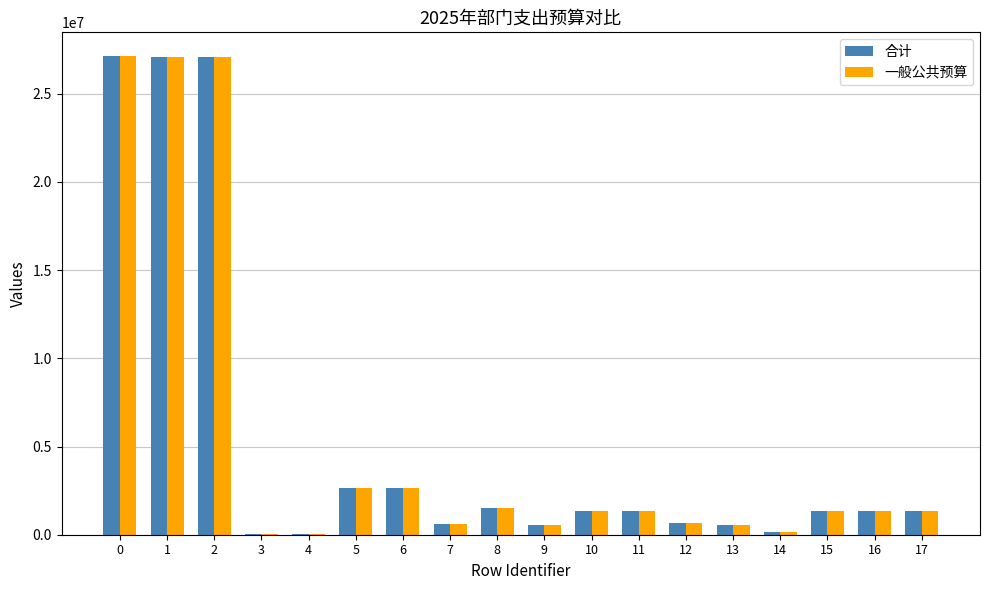

What are all the series names shown in the legend?

合计, 一般公共预算